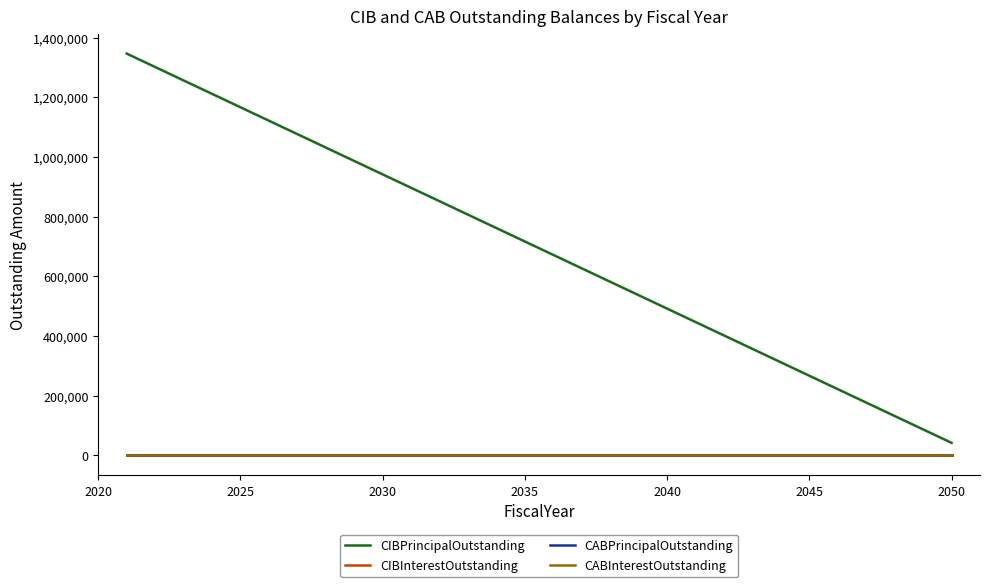

How many distinct data groups are displayed?

4